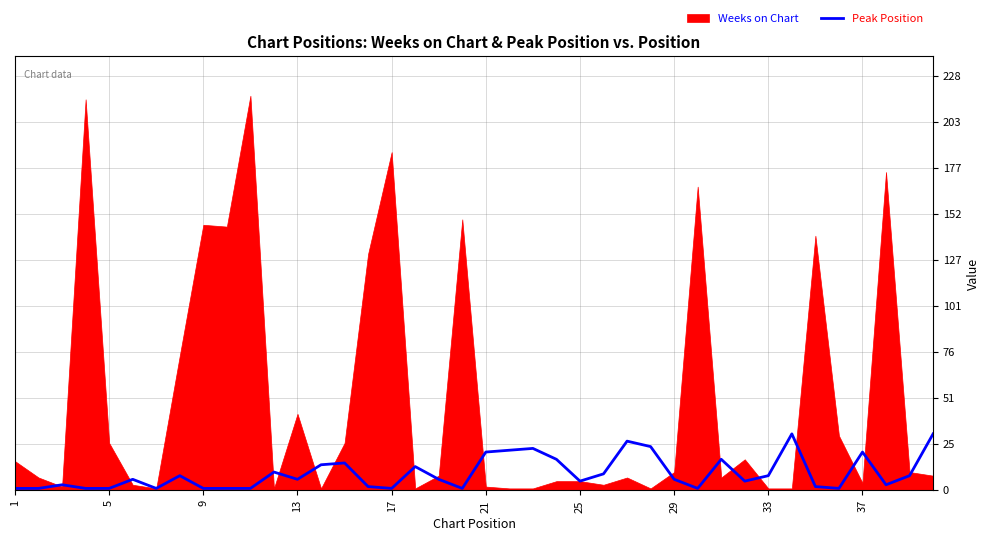

Reading right to left, transcribe all the data shown in this chart.

31	8	3	21	1	2	31	8	5	17	1	6	24	27	9	5	17	23	22	21	1	6	13	1	2	15	14	6	10	1	1	1	8	1	6	1	1	3	1	1